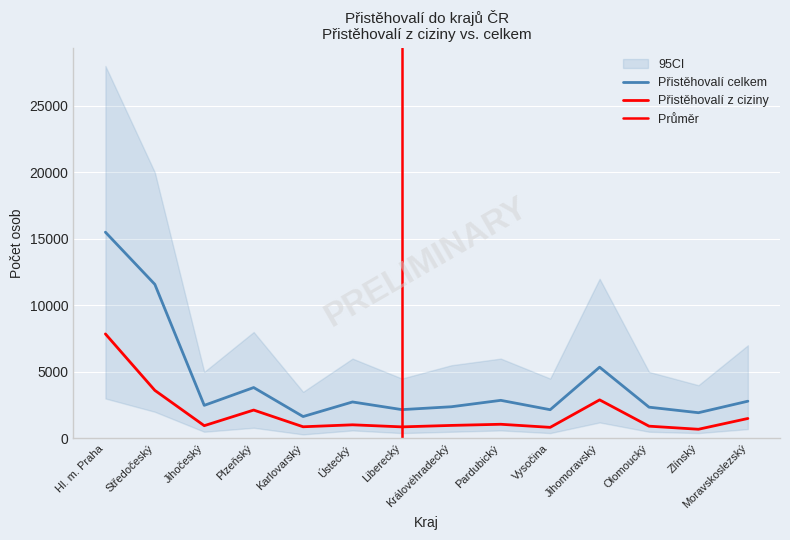

Which series changed the most between Plzeňský and Královéhradecký?

Přistěhovalí celkem